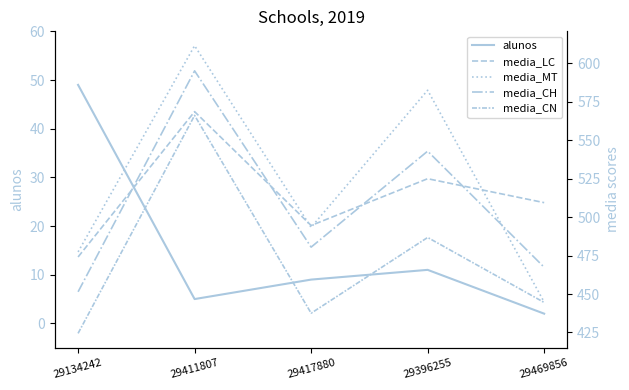

True or false: media_CN has more than 1 interior local peaks.

True